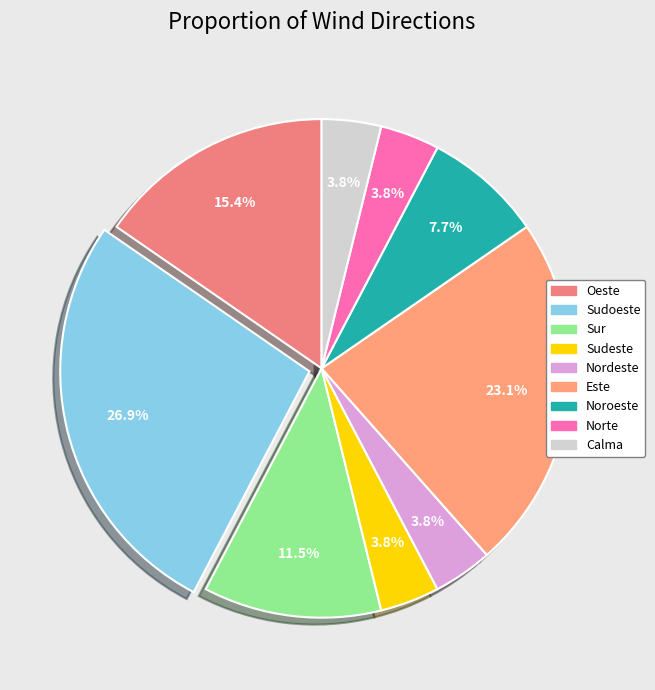

What is the largest slice in the pie chart?

Sudoeste